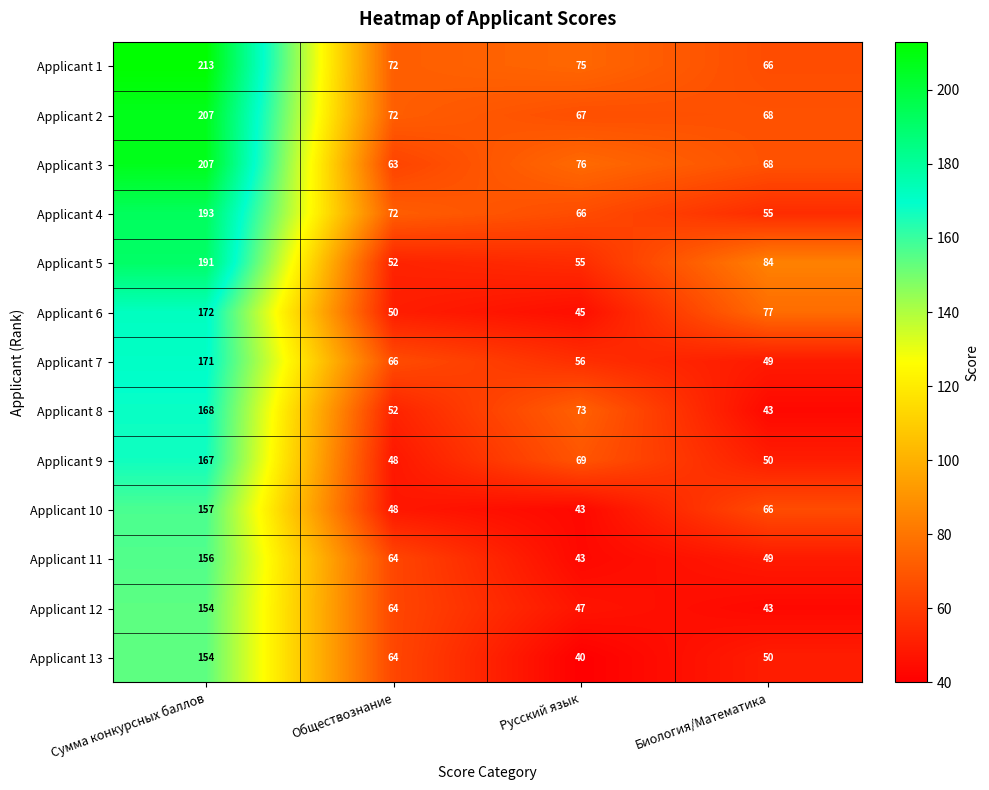

Is it true that Applicant 13 equals 21 at Русский язык?

False